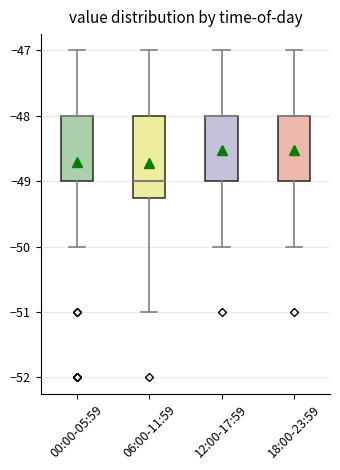

Where does the lower whisker of the box for 18:00-23:59 end on the y-axis? The values are not printed on the chart, so give them approximately, as read against the axis.

-50.0